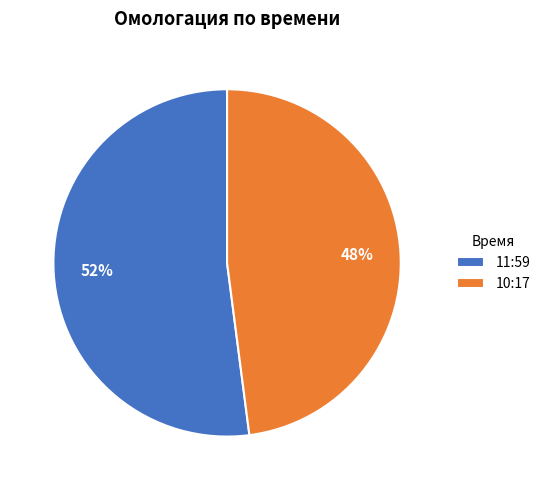

To the nearest percent, what percentage of the pie is 11:59?

52%